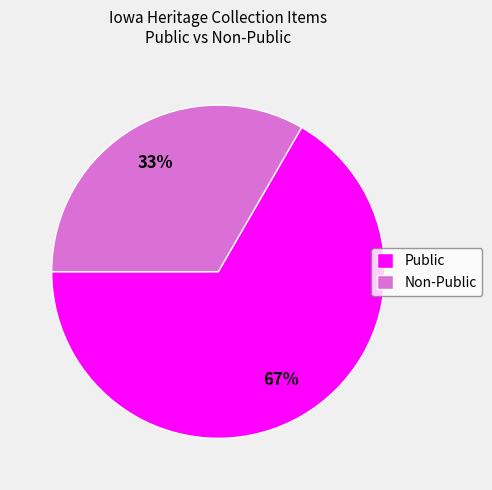

To the nearest percent, what is the average slice percentage?

50%